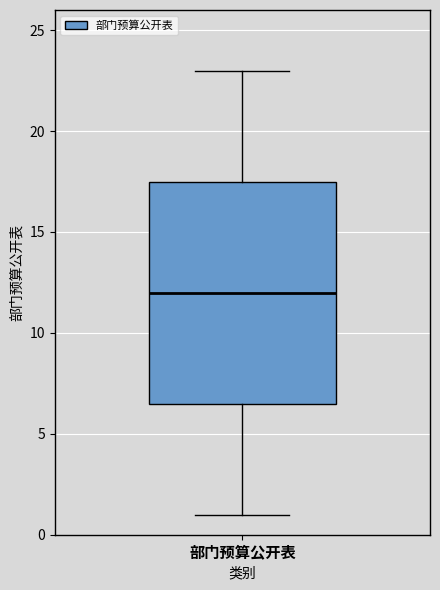

Transcribe this box plot: give where the median line is, the range the box spans, and where the two whiskers end, as read against the y-axis. The values are not printed on the chart, so give them approximately, as read against the axis.

median 12.0, box 6.5 to 17.5, whiskers 1.0 to 23.0